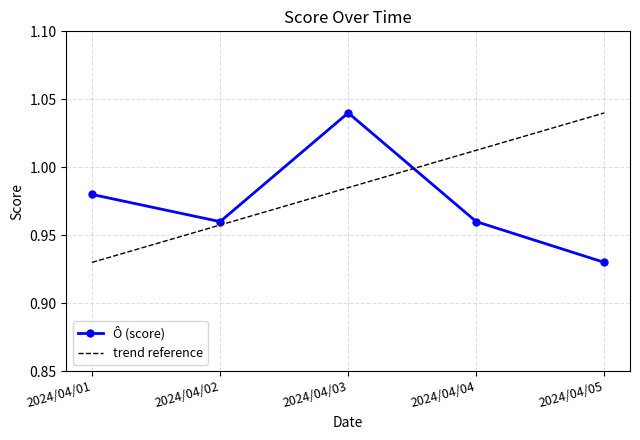

List the series in order of their overall mean, lowest first.

Ô (score), trend reference